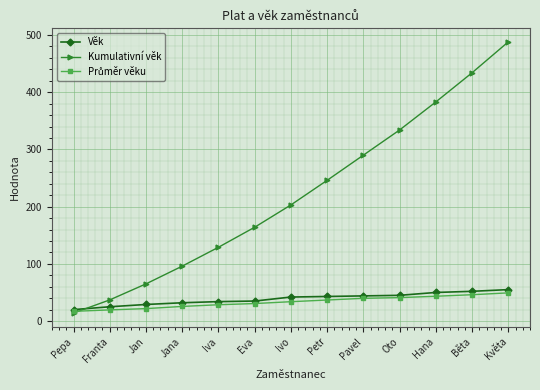

What position from the left is Květa?

13